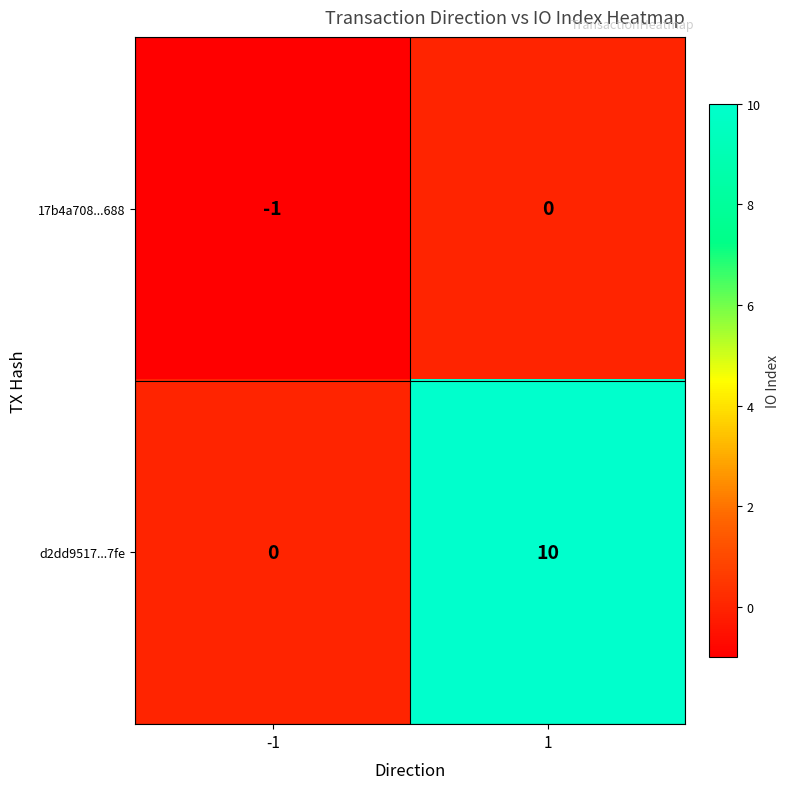

Rank the series at 1 from lowest to highest value.

17b4a708...688, d2dd9517...7fe